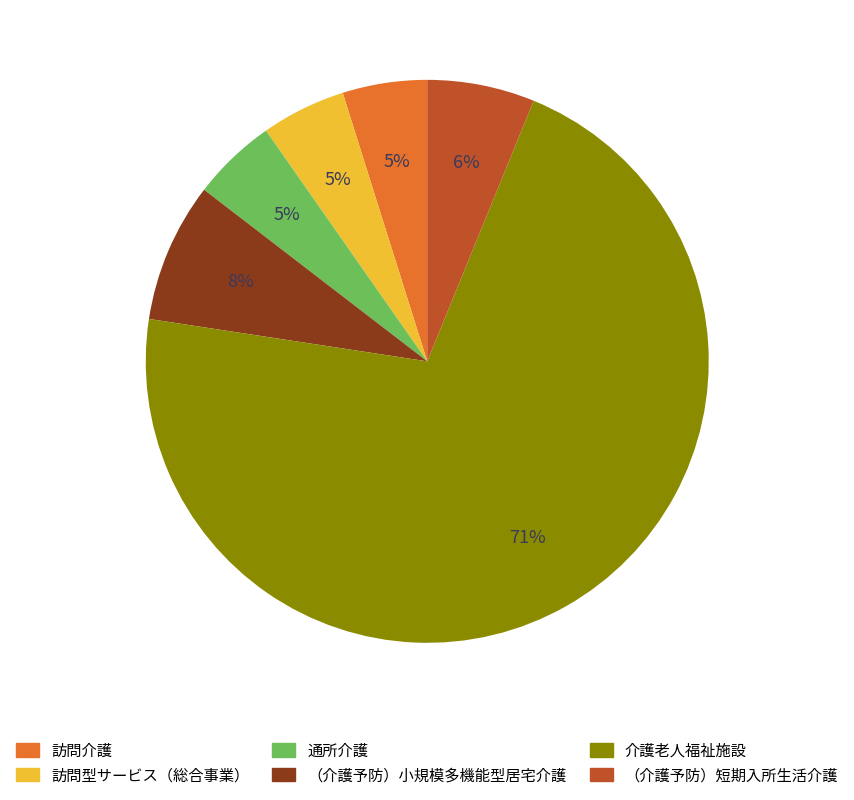

Between 介護老人福祉施設 and 訪問型サービス（総合事業）, which is larger?

介護老人福祉施設